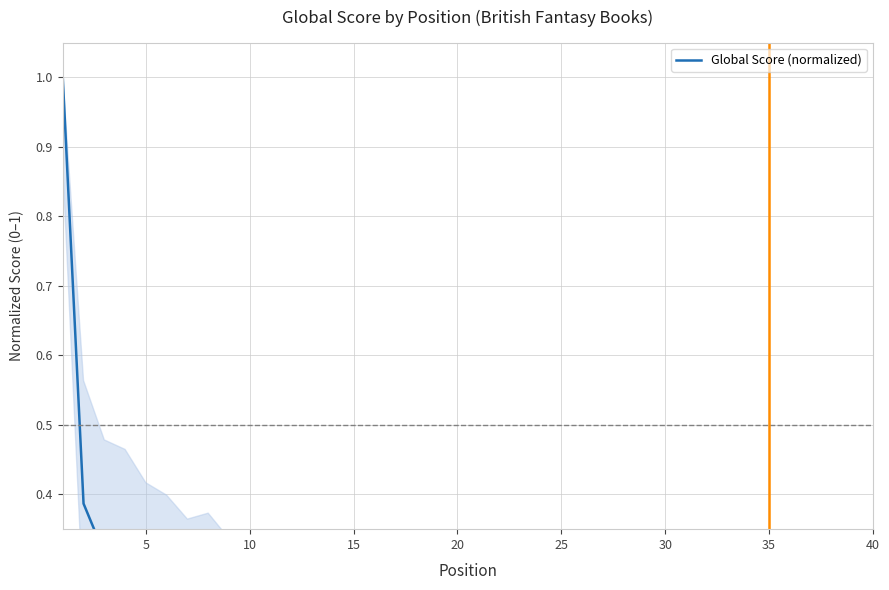

The chart shows a value of 0.1 at 23. True or false?

False